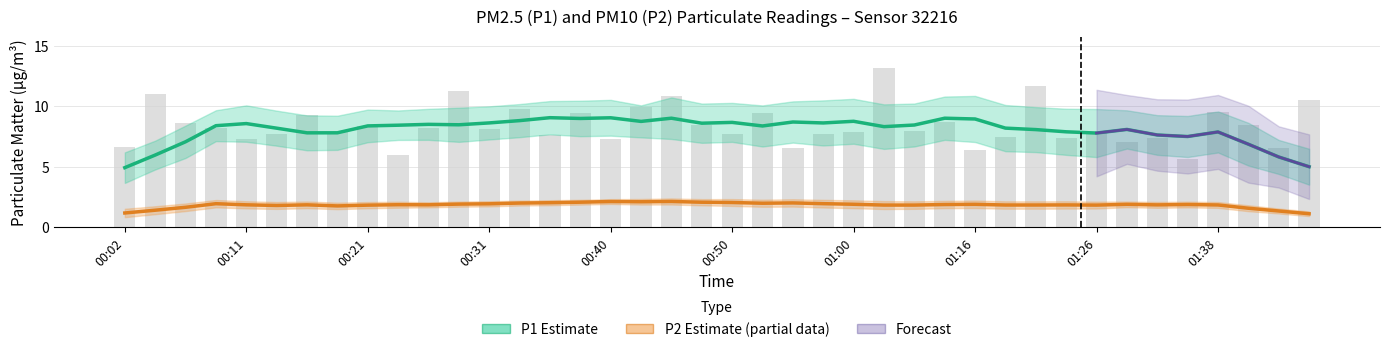

How many data points are above 8?

20